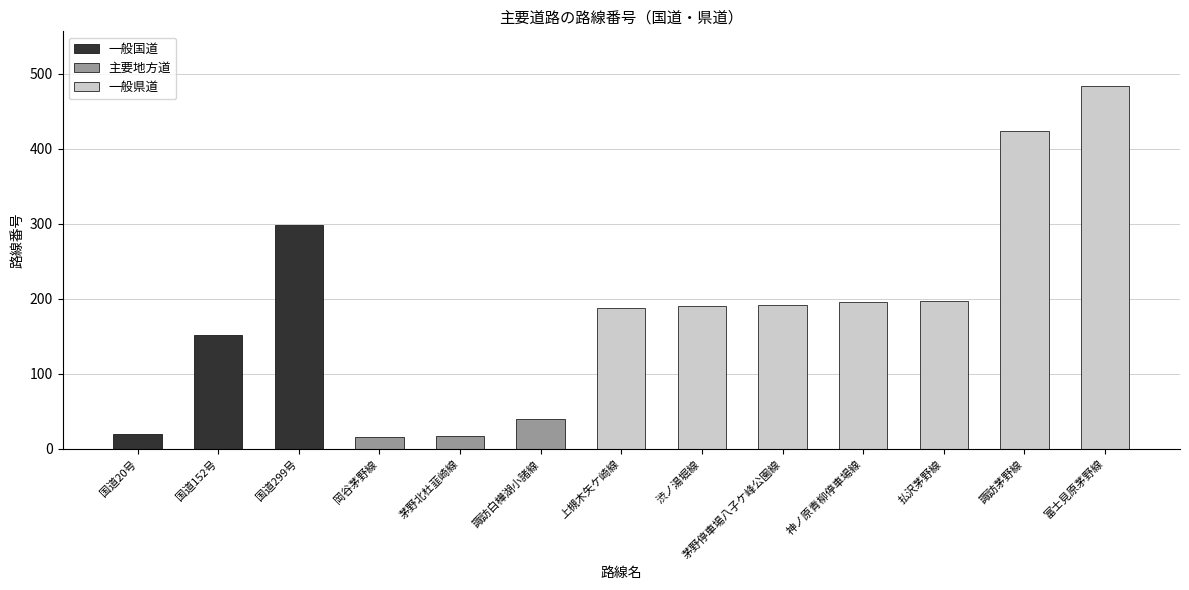

What is the label of the 5th bar from the left?

茅野北杜韮崎線